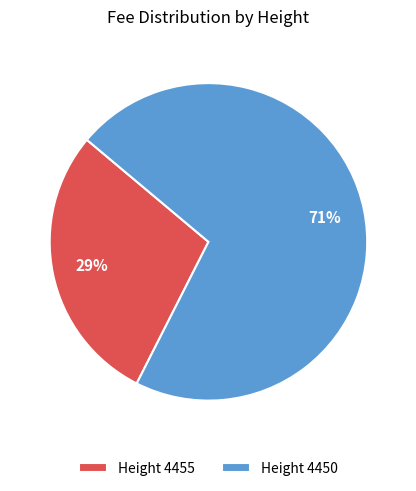

Does any single category account for the majority?

Yes